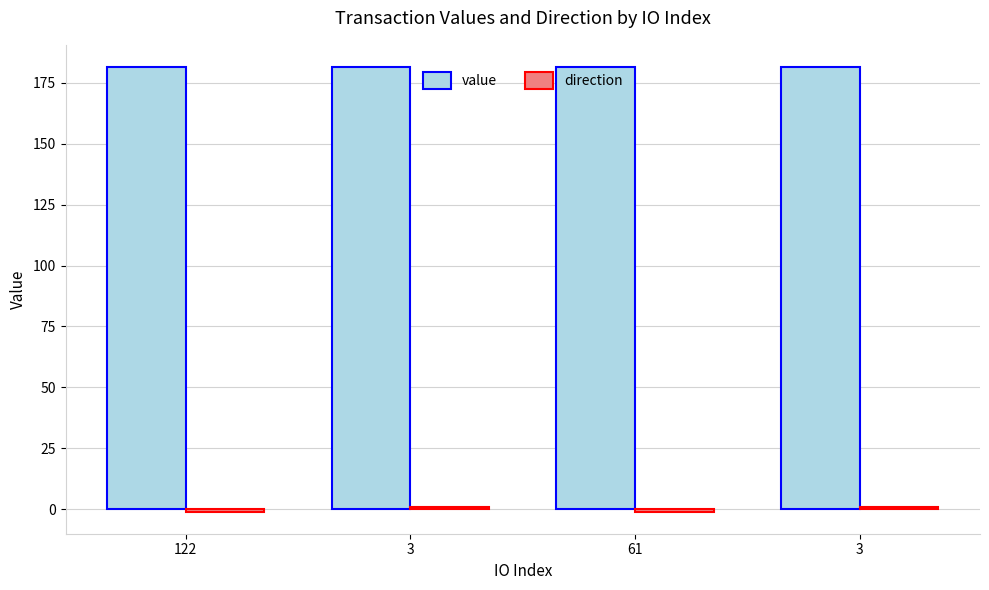

How many bars are there in total?

8